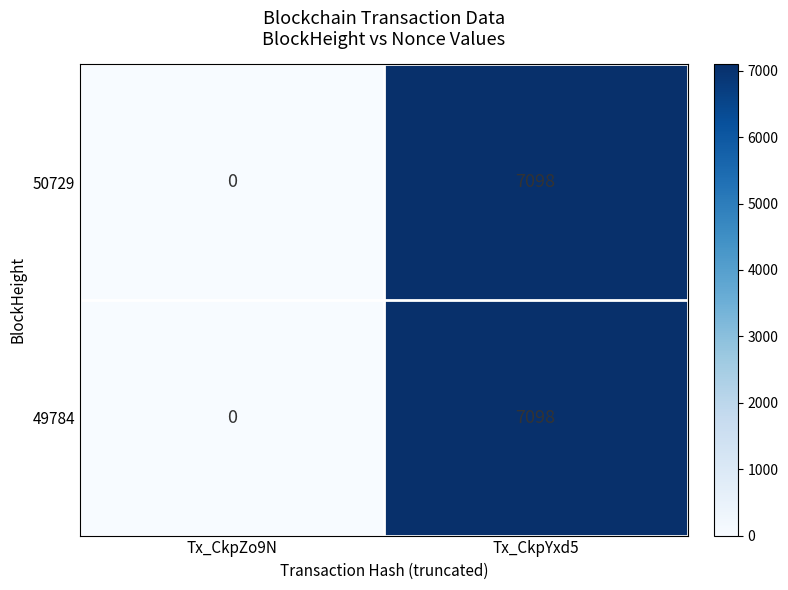

At which category is the sum across all series the highest?

Tx_CkpYxd5